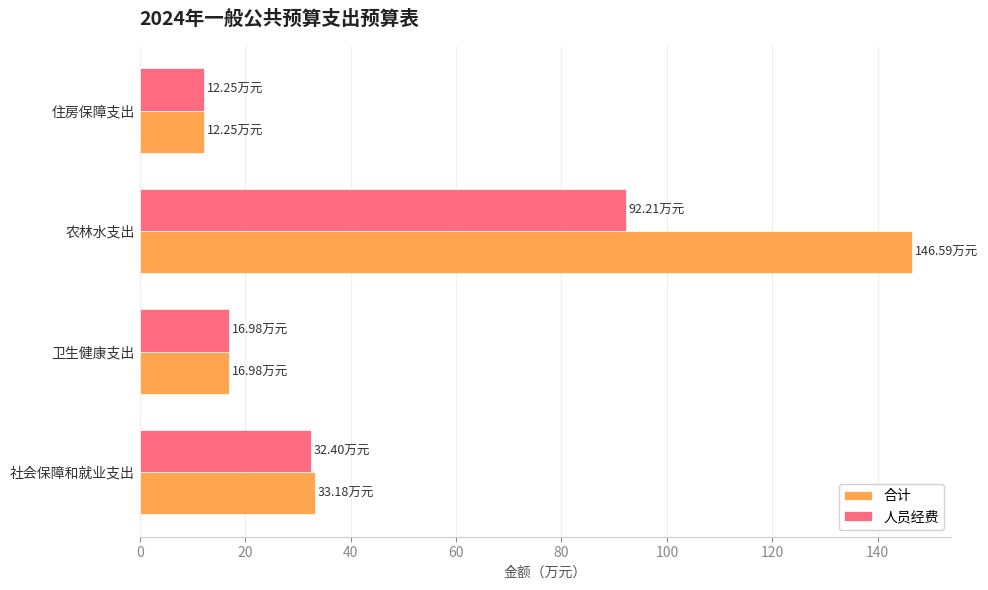

What is the spread (max minus min) of values at 农林水支出?

54.4